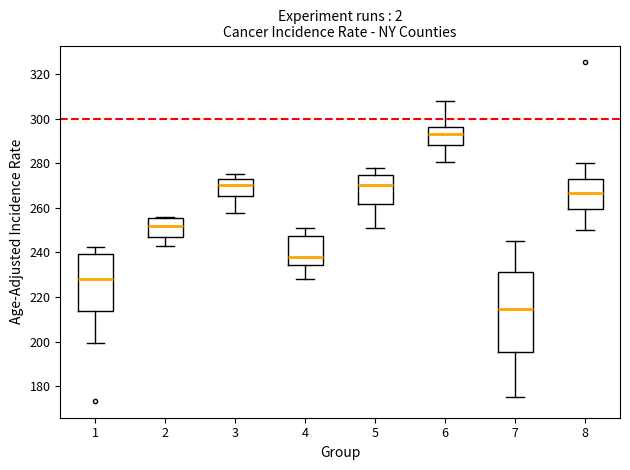

Where does the median line of the box at x = 6 sit on the y-axis? The values are not printed on the chart, so give them approximately, as read against the axis.

294